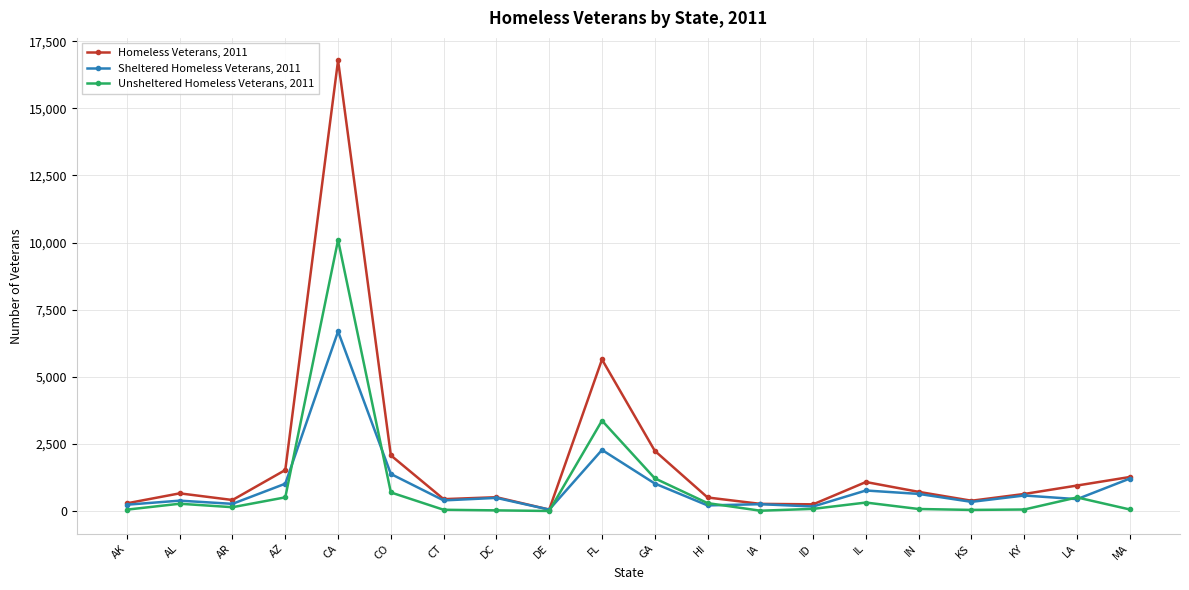

Does the chart have visible grid lines?

Yes